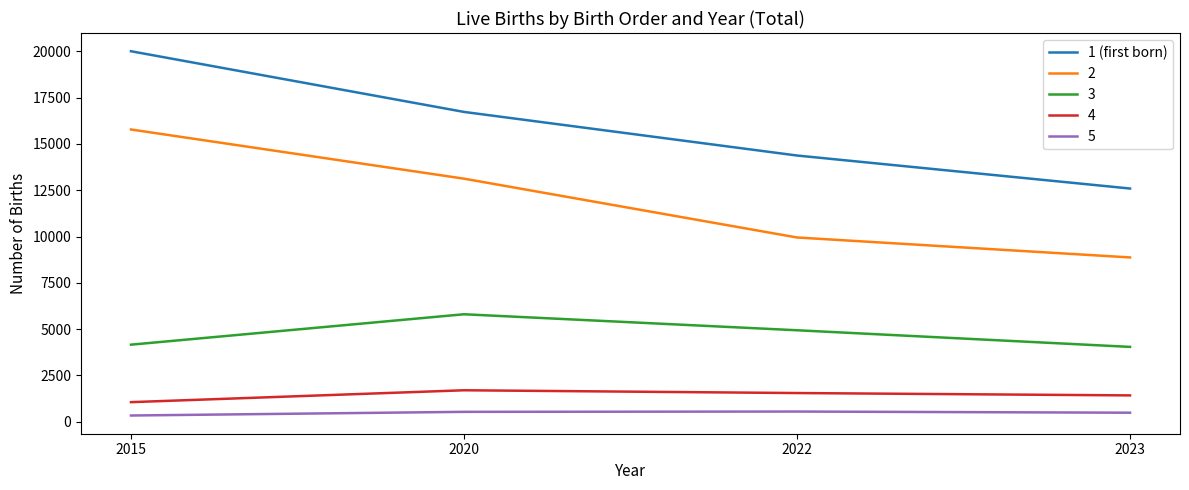

At 2023, list the series in order from smallest to largest.

5, 4, 3, 2, 1 (first born)